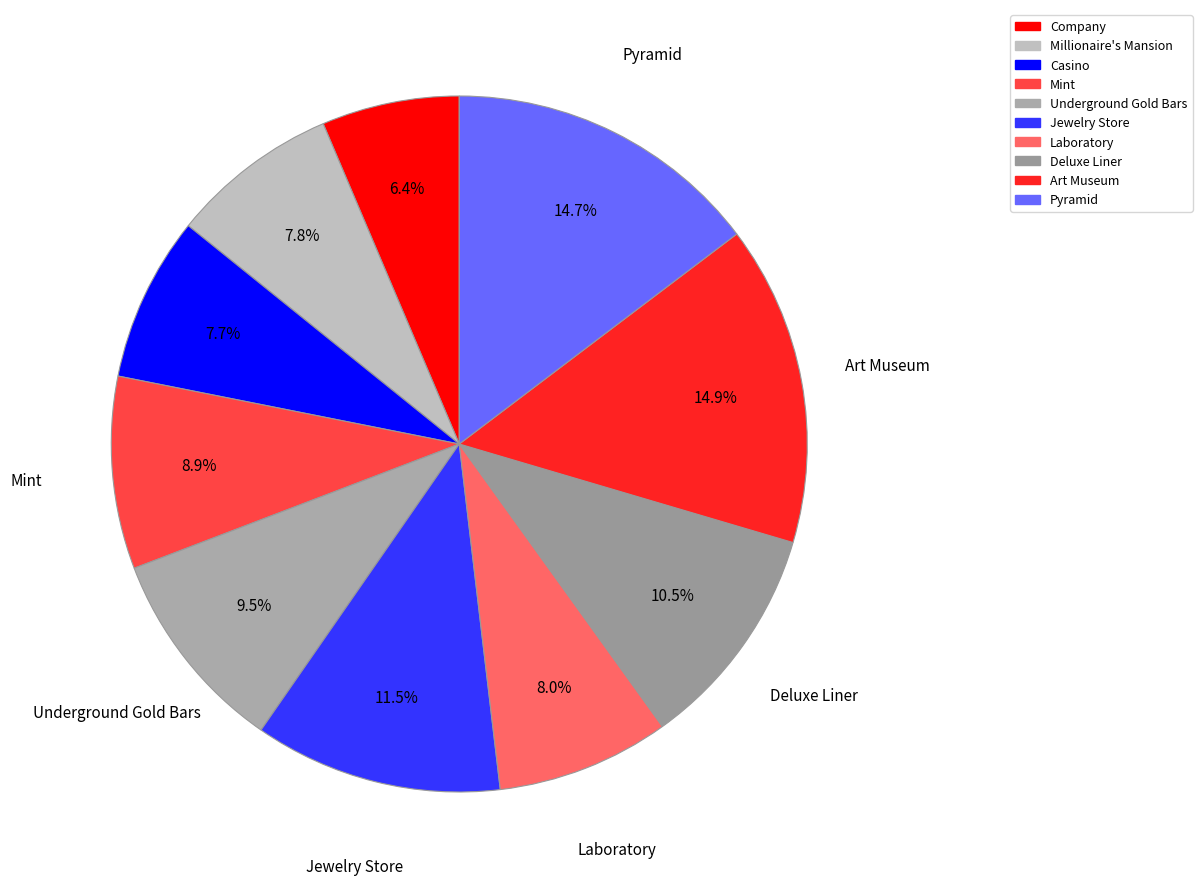

To the nearest percent, what percentage of the pie is Mint?

9%